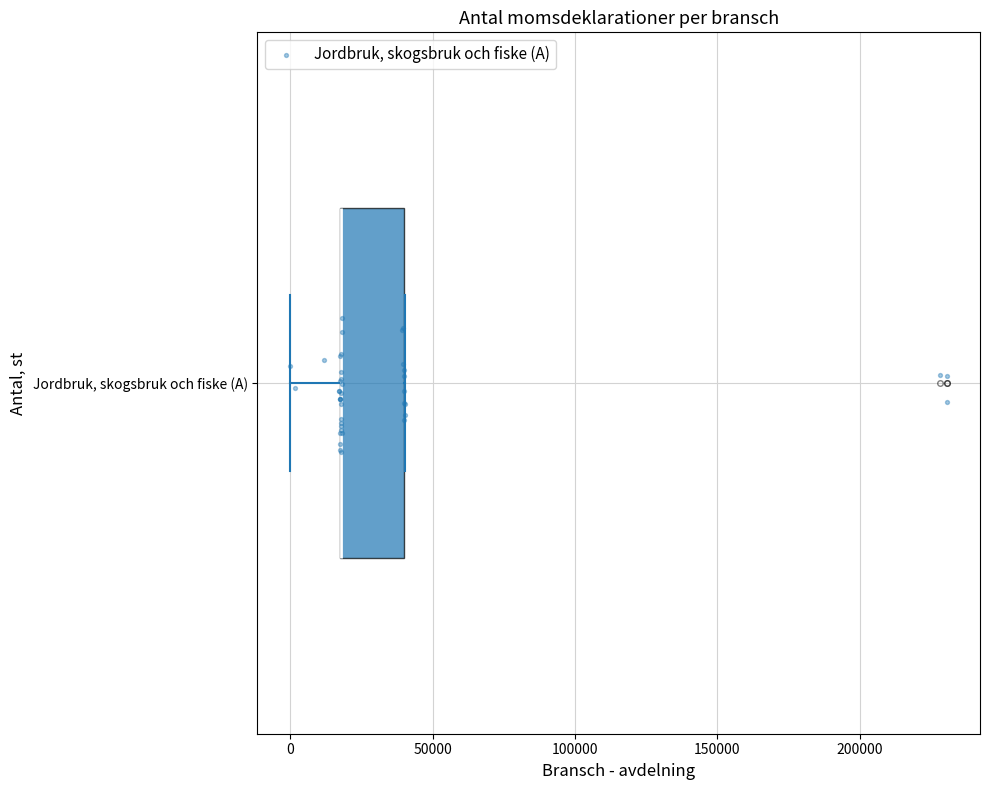

Read this box plot against the x-axis: the position of the median line, the range covered by the box, and the ends of both whiskers. The values are not printed on the chart, so give them approximately, as read against the axis.

median 20000 (drawn on the box's left edge), box 20000 to 40000, whiskers 0 to 40000